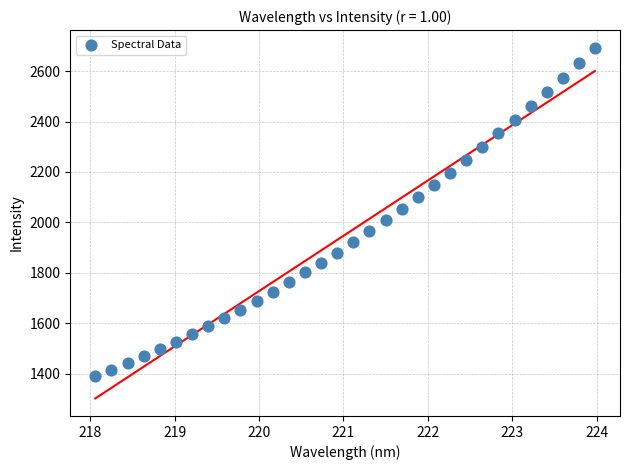

What is the range of Y values (max minus min)?

1302.7